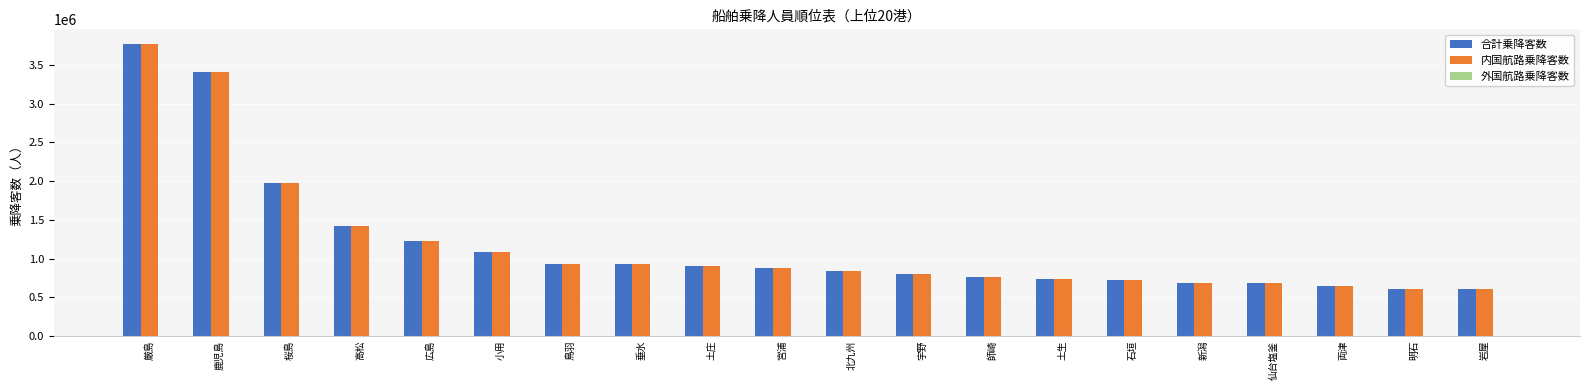

Is the value of 合計乗降客数 at 小用 greater than the value of 内国航路乗降客数 at 仙台塩釜?

Yes